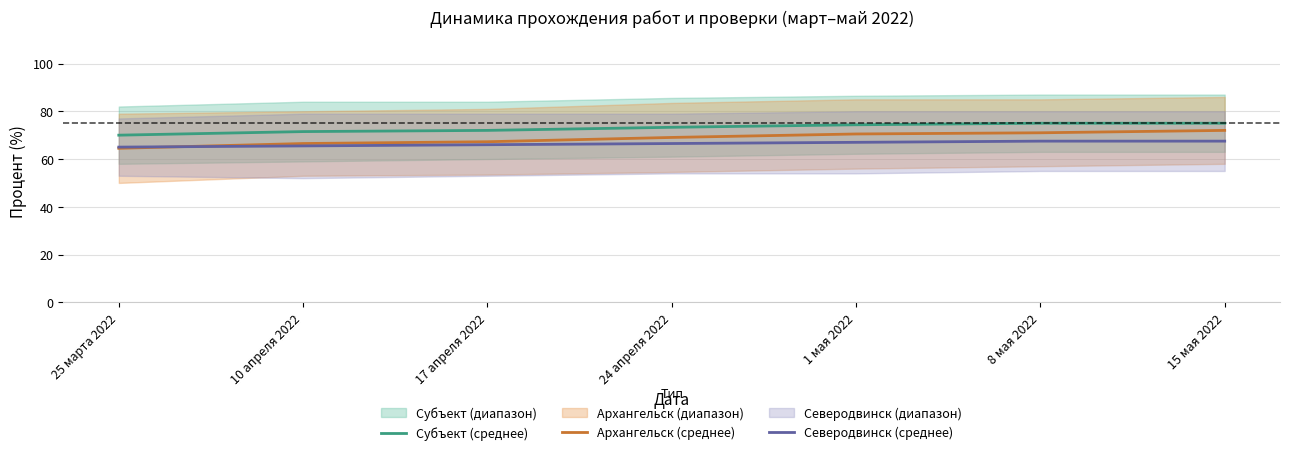

At which label is Архангельск (среднее) closest to 68?

17 апреля 2022